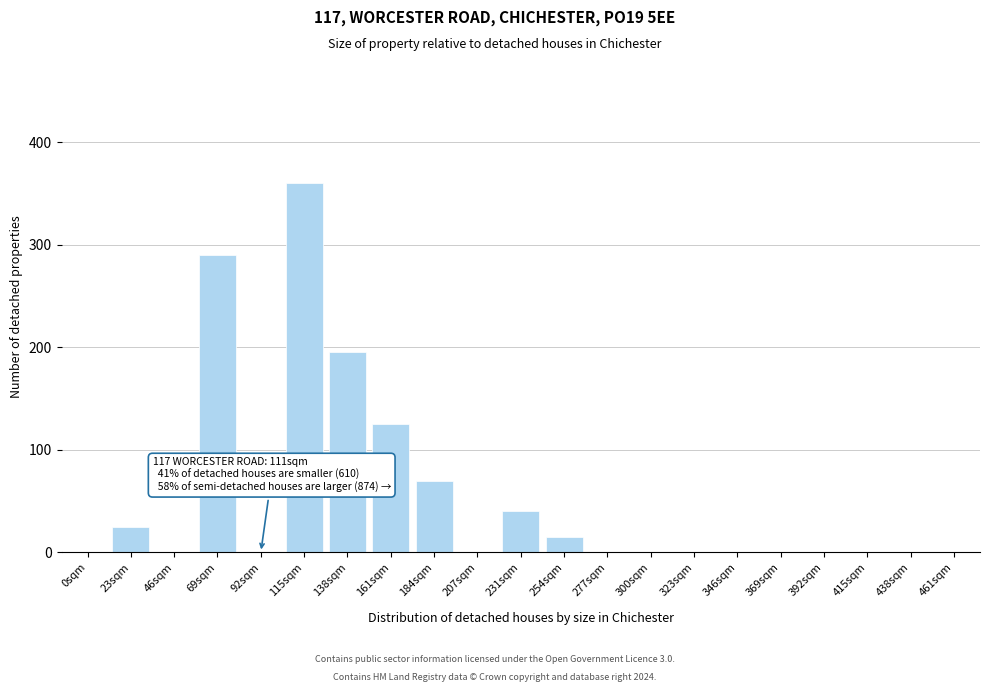

Reading left to right, transcribe all the data shown in this chart.

0sqm=0	23sqm=25	46sqm=0	69sqm=290	92sqm=0	115sqm=360	138sqm=195	161sqm=125	184sqm=70	207sqm=0	231sqm=40	254sqm=15	277sqm=0	300sqm=0	323sqm=0	346sqm=0	369sqm=0	392sqm=0	415sqm=0	438sqm=0	461sqm=0